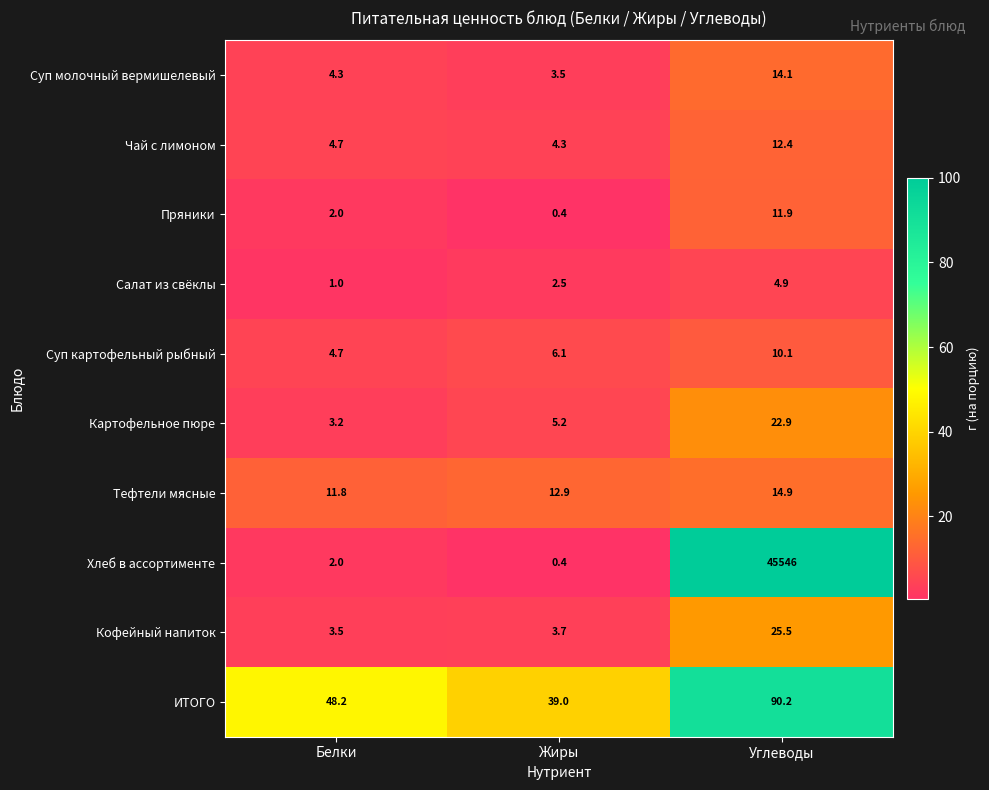

What value does the Тефтели мясные series have at Углеводы?

14.9